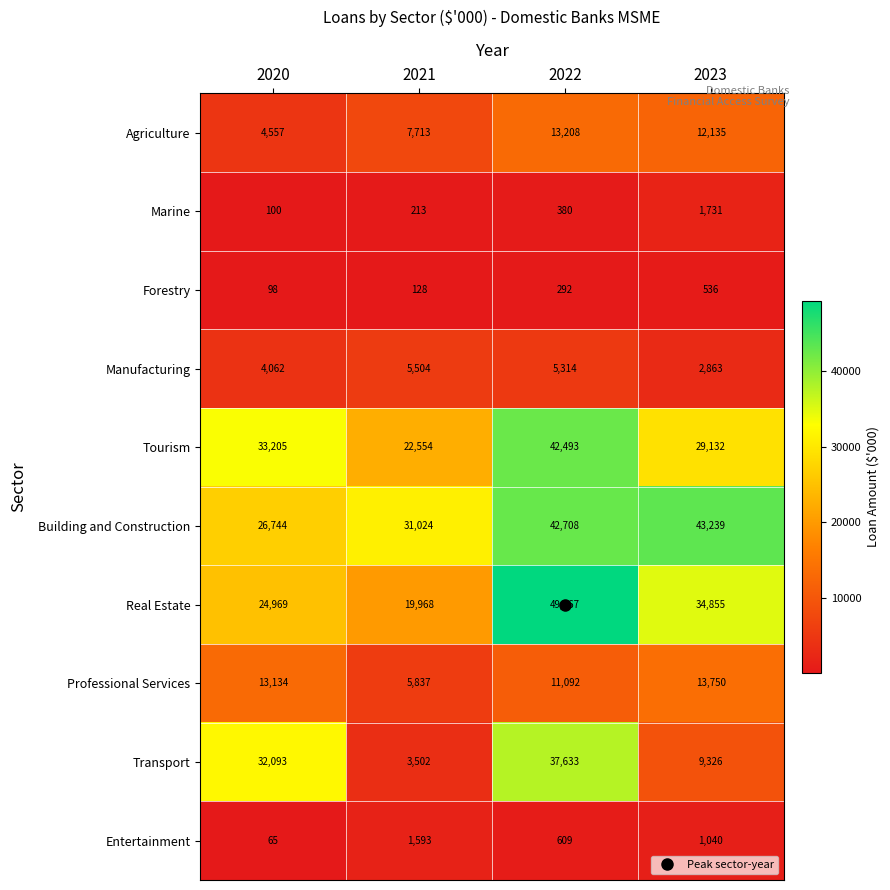

How many data points does each series have?

4